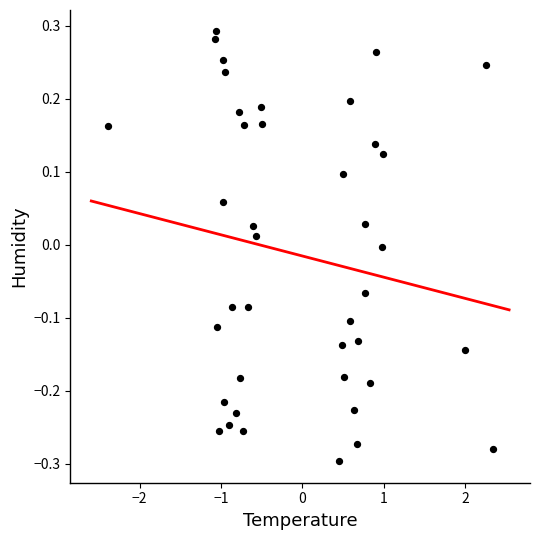

What is the range of Y values (max minus min)?

0.6